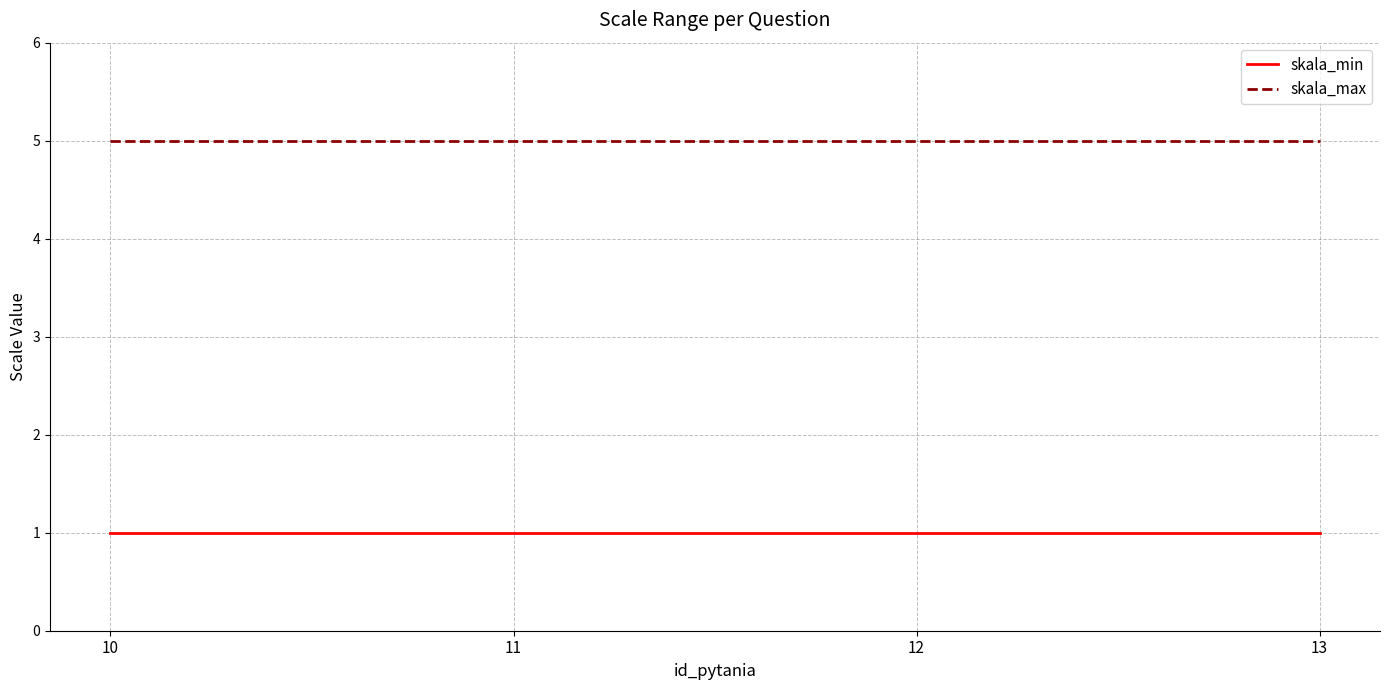

Is this an area chart (filled region under the line)?

No